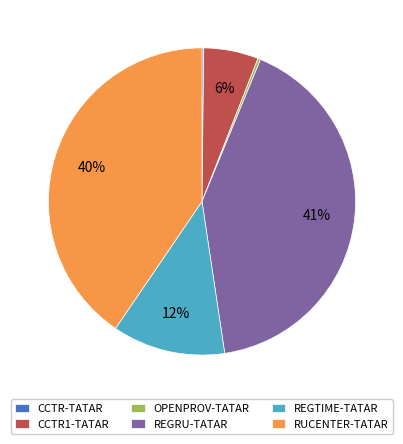

Which slice is the largest?

REGRU-TATAR